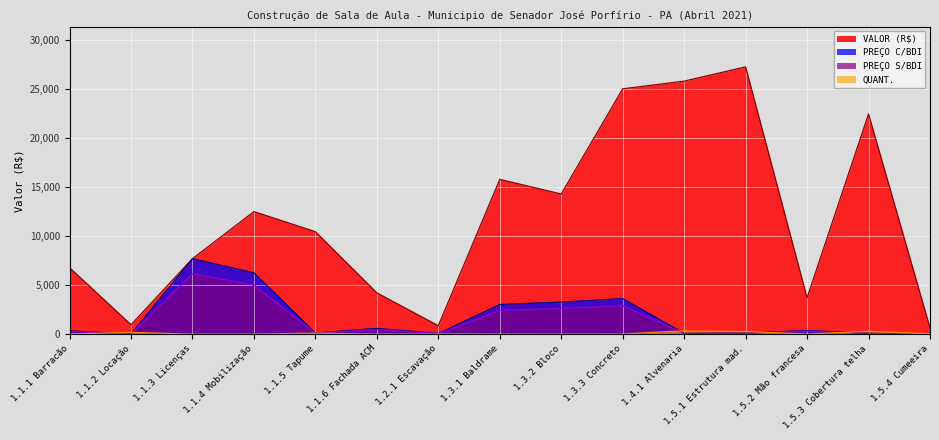

Is the value of QUANT. at 1.5.2 Mão francesa greater than the value of PREÇO C/BDI at 1.5.3 Cobertura telha?

No